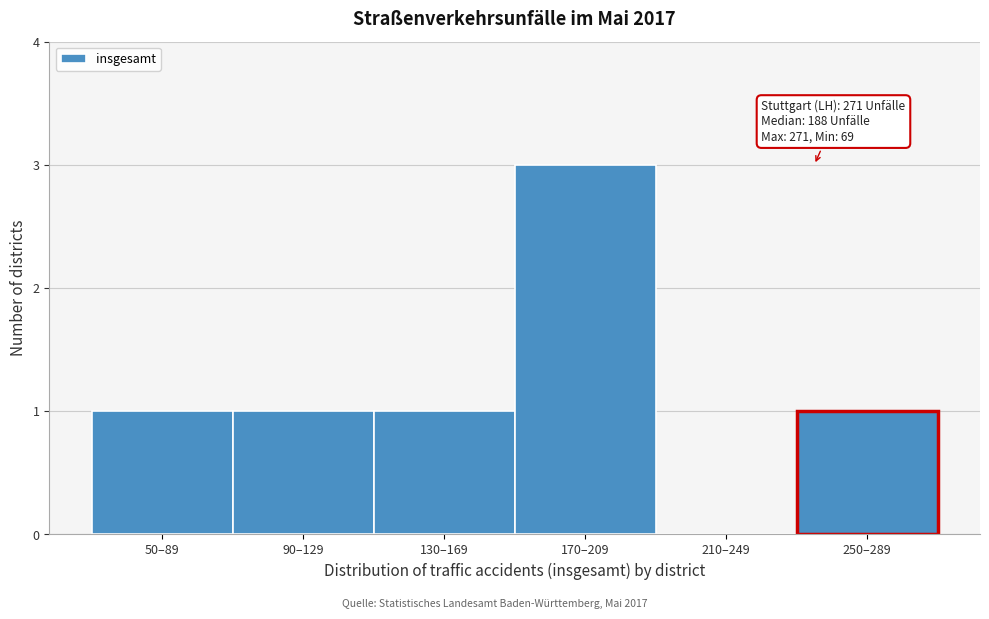

Reading right to left, transcribe all the data shown in this chart.

250–289=1	210–249=0	170–209=3	130–169=1	90–129=1	50–89=1